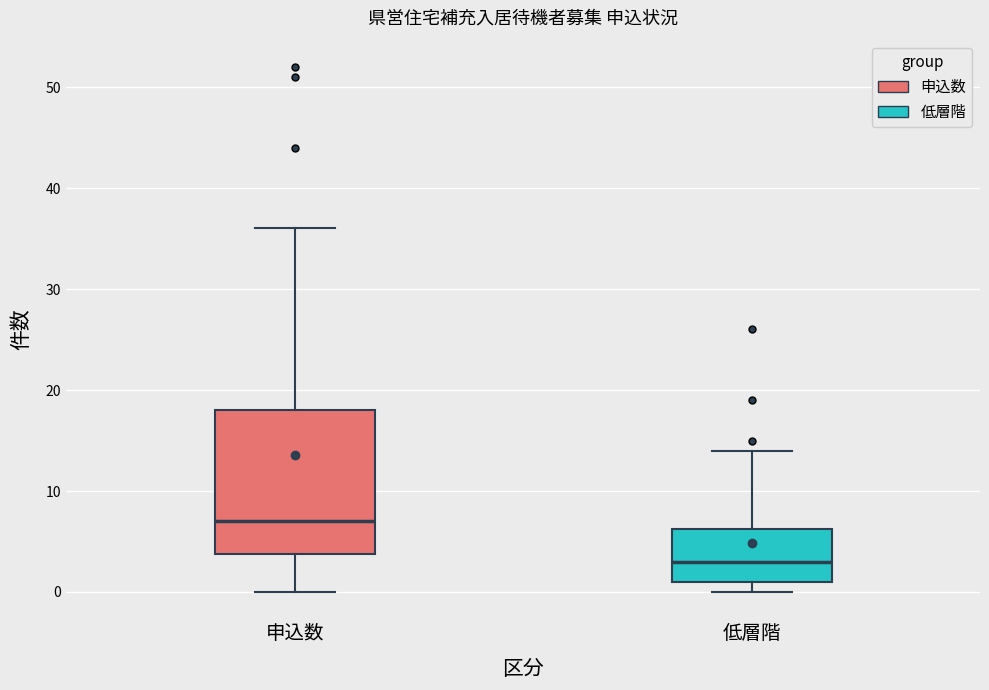

Reading left to right, read every box against the y-axis: the position of its median line, the range the box covers, and the ends of its whiskers. The values are not printed on the chart, so give them approximately, as read against the axis.

申込数: median 7, box 4 to 18, whiskers 0 to 36
低層階: median 3, box 1 to 6, whiskers 0 to 14